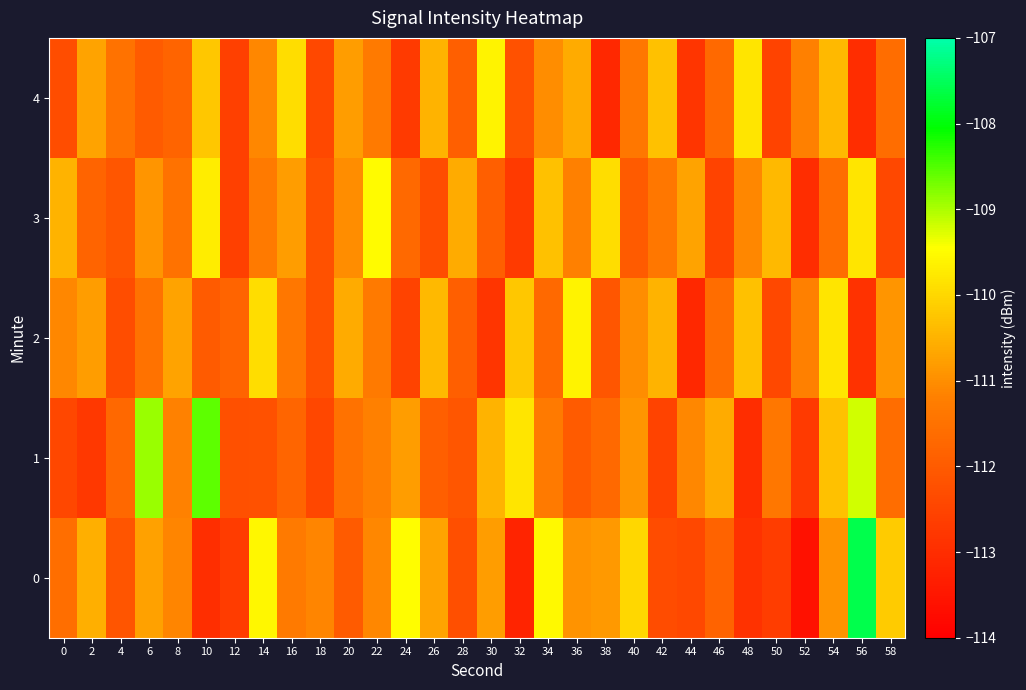

Reading left to right, transcribe all the data shown in this chart.

0: 0=-111.6	2=-110.5	4=-112.1	6=-110.7	8=-111.1	10=-113.0	12=-112.7	14=-109.6	16=-111.3	18=-111.1	20=-112.0	22=-111.1	24=-109.5	26=-110.7	28=-112.3	30=-110.8	32=-113.2	34=-109.5	36=-110.9	38=-110.9	40=-110.0	42=-112.3	44=-112.4	46=-111.8	48=-112.9	50=-112.7	52=-113.6	54=-110.9	56=-107.6	58=-110.2
1: 0=-112.4	2=-112.8	4=-111.7	6=-108.9	8=-111.2	10=-108.6	12=-112.2	14=-112.2	16=-111.8	18=-112.4	20=-111.5	22=-111.2	24=-110.8	26=-111.9	28=-112.1	30=-110.5	32=-109.8	34=-111.3	36=-112.0	38=-111.7	40=-110.9	42=-112.5	44=-111.1	46=-110.6	48=-113.0	50=-111.4	52=-112.7	54=-110.3	56=-109.2	58=-111.6
2: 0=-111.1	2=-110.8	4=-112.3	6=-111.5	8=-110.7	10=-112.0	12=-111.8	14=-109.9	16=-111.4	18=-112.2	20=-110.6	22=-111.3	24=-112.5	26=-110.4	28=-111.9	30=-112.8	32=-110.2	34=-111.7	36=-109.6	38=-112.1	40=-111.0	42=-110.5	44=-113.1	46=-111.6	48=-110.3	50=-112.4	52=-111.2	54=-109.8	56=-112.9	58=-110.9
3: 0=-110.5	2=-111.8	4=-112.1	6=-110.9	8=-111.5	10=-109.7	12=-112.6	14=-111.3	16=-110.8	18=-112.2	20=-111.0	22=-109.5	24=-111.7	26=-112.3	28=-110.6	30=-111.9	32=-112.7	34=-110.3	36=-111.2	38=-109.9	40=-112.0	42=-111.4	44=-110.7	46=-112.5	48=-111.1	50=-110.4	52=-113.0	54=-111.6	56=-109.8	58=-112.4
4: 0=-112.3	2=-110.7	4=-111.5	6=-112.0	8=-111.8	10=-110.2	12=-112.6	14=-111.1	16=-109.9	18=-112.4	20=-110.8	22=-111.3	24=-112.7	26=-110.5	28=-111.9	30=-109.6	32=-112.2	34=-111.0	36=-110.6	38=-113.1	40=-111.4	42=-110.3	44=-112.8	46=-111.7	48=-109.8	50=-112.5	52=-111.2	54=-110.4	56=-113.0	58=-111.6